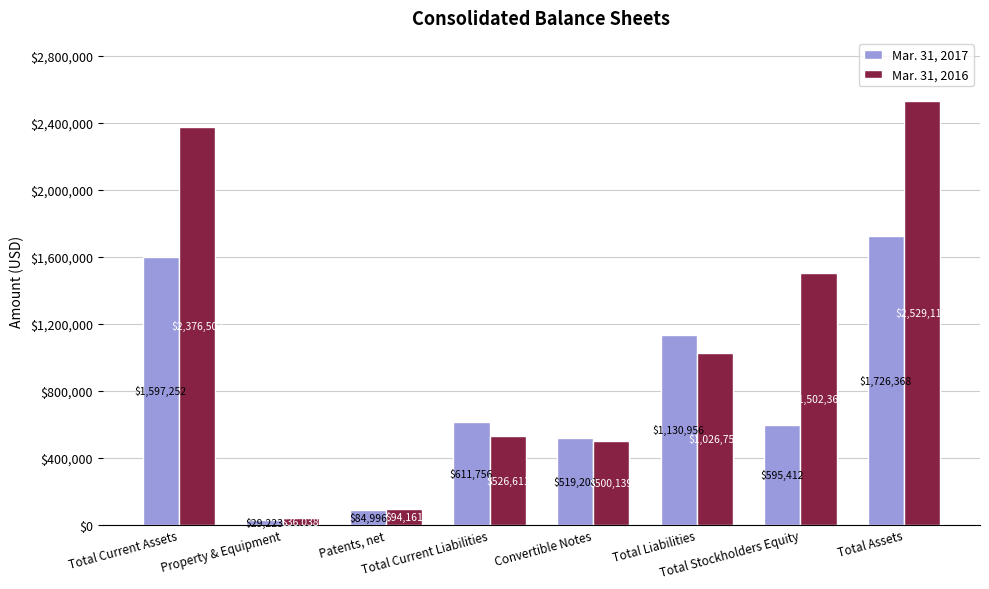

What is the difference between the maximum and minimum values in the Mar. 31, 2017 series?

1697145